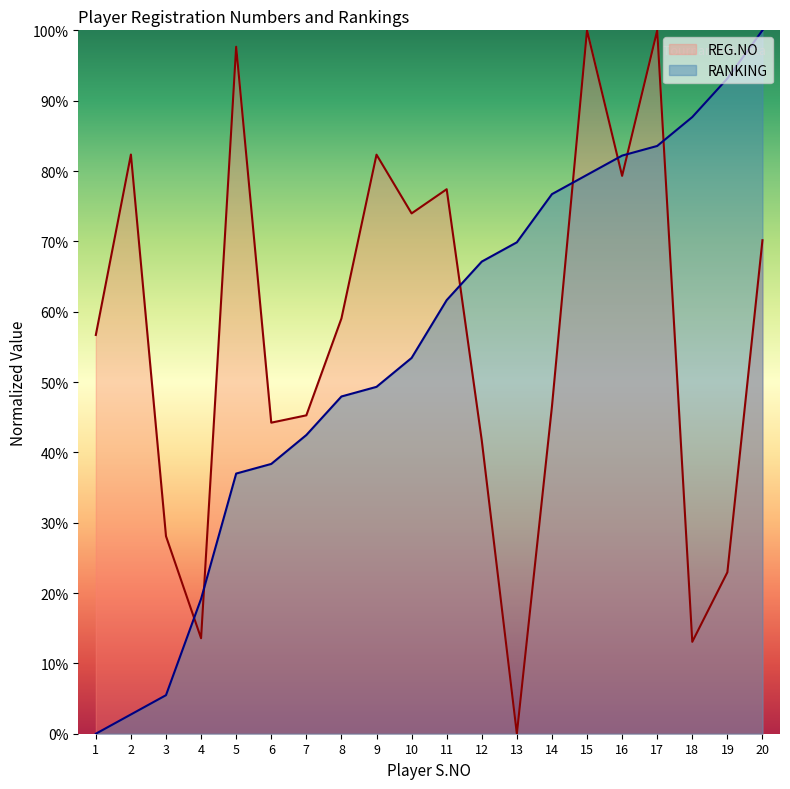

Reading right to left, extract all data points from this chart.

REG.NO: 70.2	23.0	13.1	100.0	79.3	100.0	46.5	0.0	41.7	77.4	74.0	82.3	59.0	45.3	44.2	97.7	13.6	28.1	82.3	56.7
RANKING: 100.0	93.2	87.7	83.6	82.2	79.5	76.7	69.9	67.1	61.6	53.4	49.3	47.9	42.5	38.4	37.0	19.2	5.5	2.7	0.0